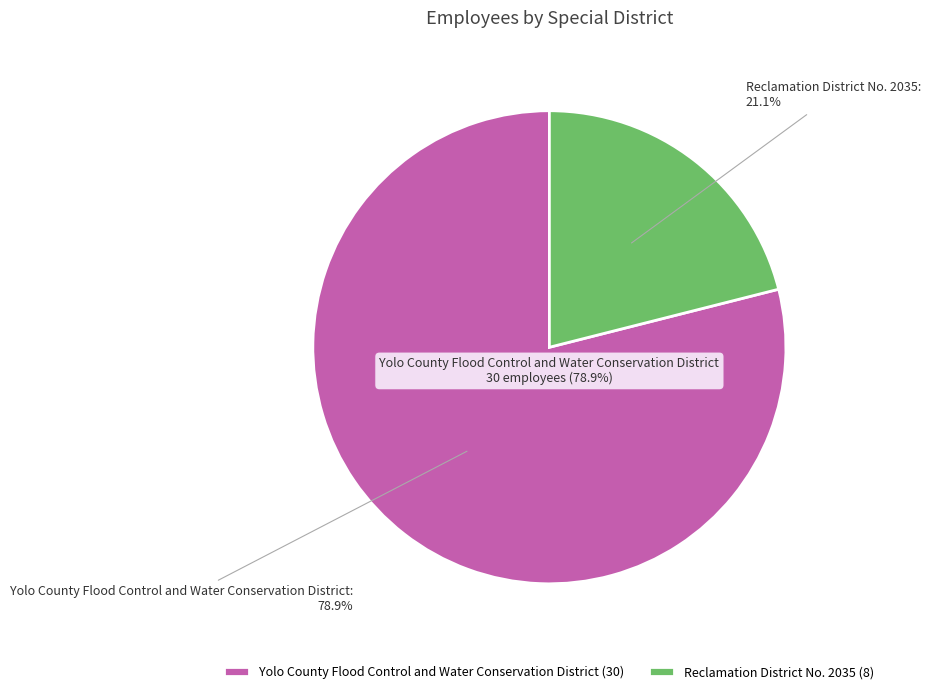

To the nearest percent, what portion does Reclamation District No. 2035 represent?

21%